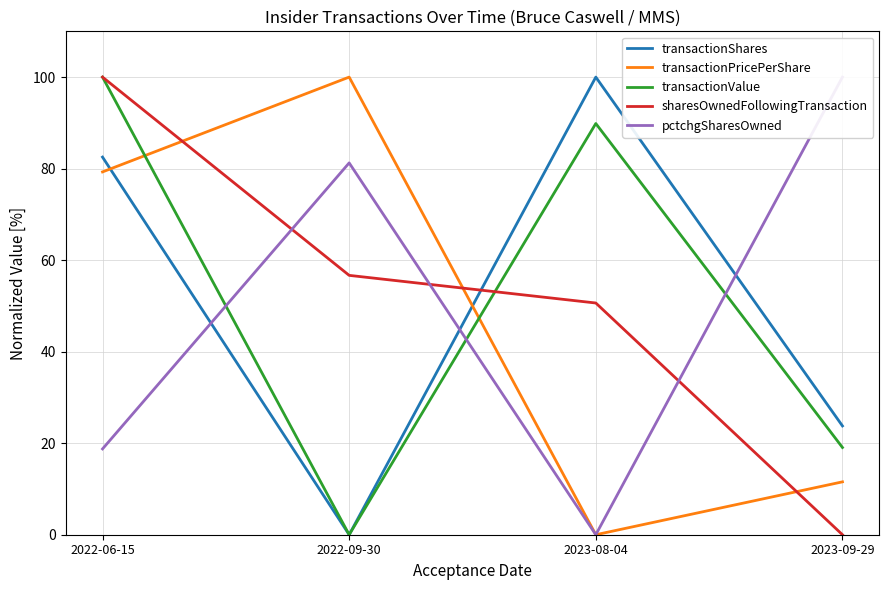

What is the approximate value of pctchgSharesOwned at 2023-09-29?

100.0